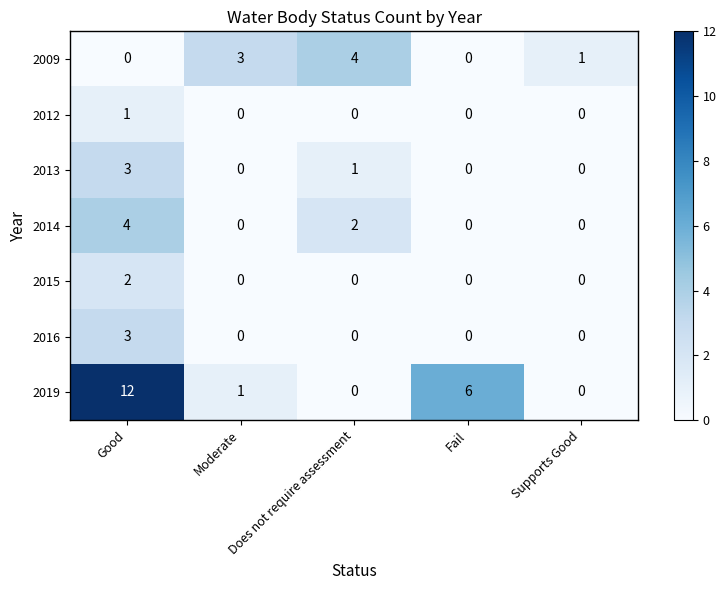

At which label is 2013 closest to 1?

Does not require assessment